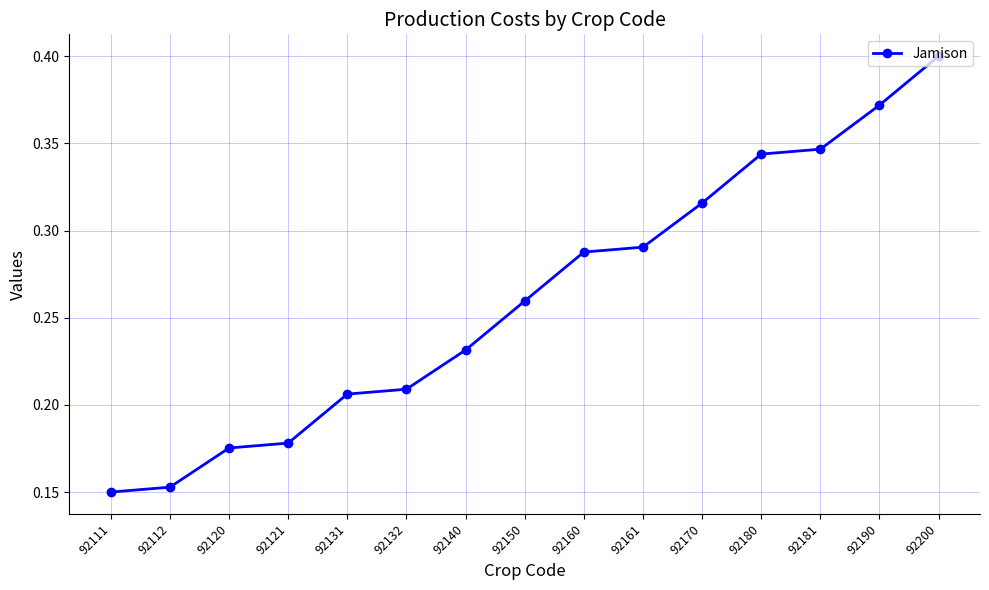

Where is the data nearest to the value 0?

92111